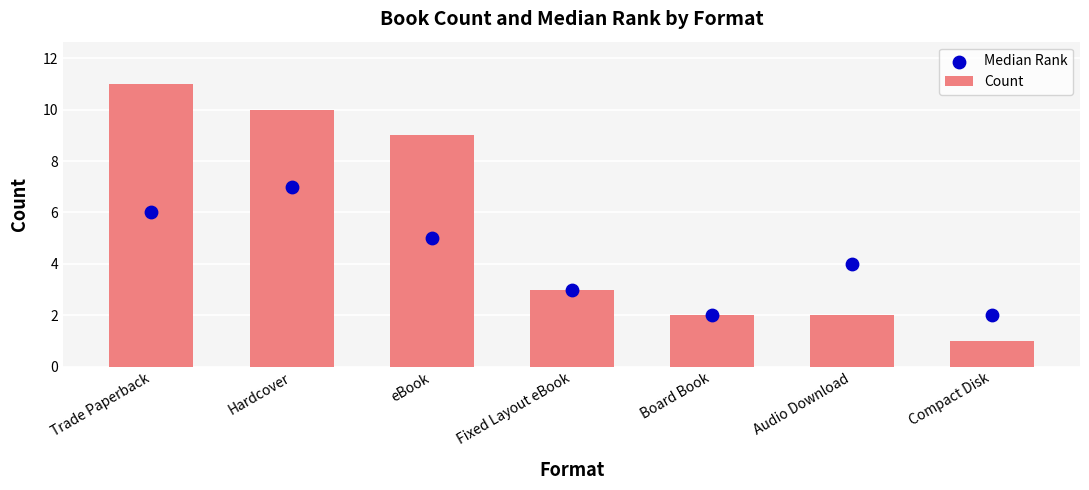

What are all the series names shown in the legend?

Count, Median Rank